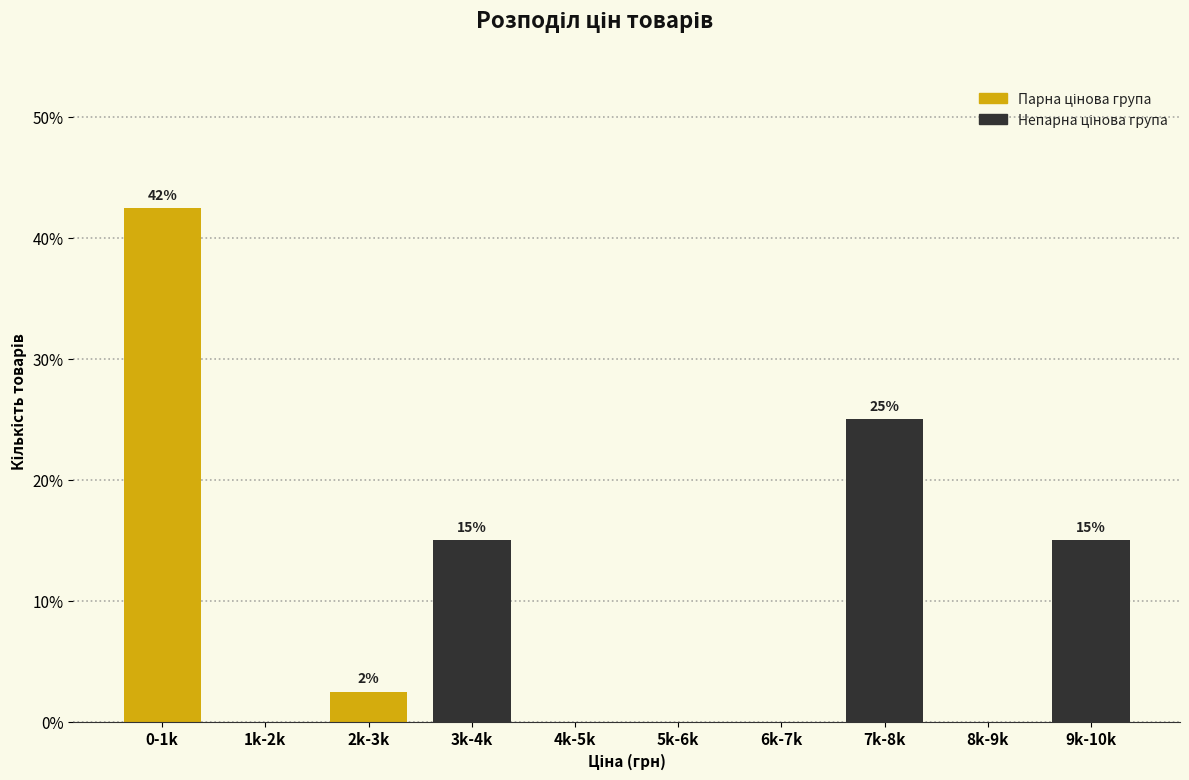

Between 3k-4k and 7k-8k, which is larger?

7k-8k